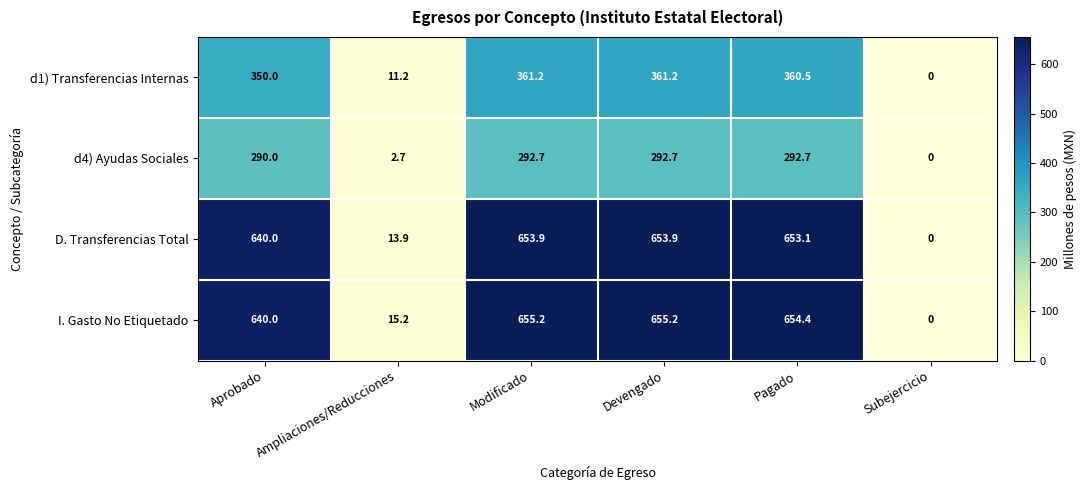

What is the difference between the maximum and minimum values in the I. Gasto No Etiquetado series?

655.2